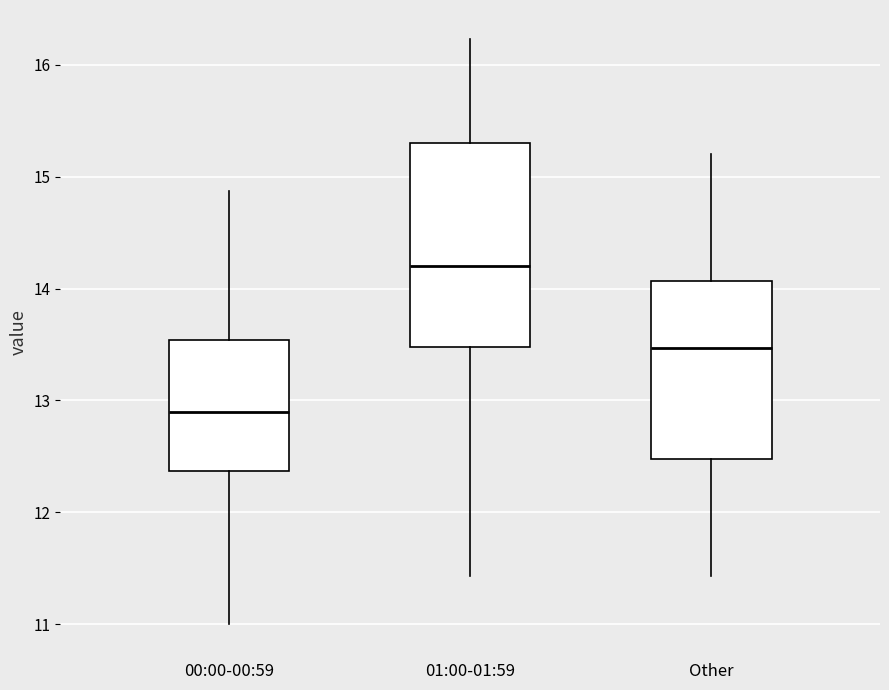

Where does the median line of the box for Other sit on the y-axis? The values are not printed on the chart, so give them approximately, as read against the axis.

13.5